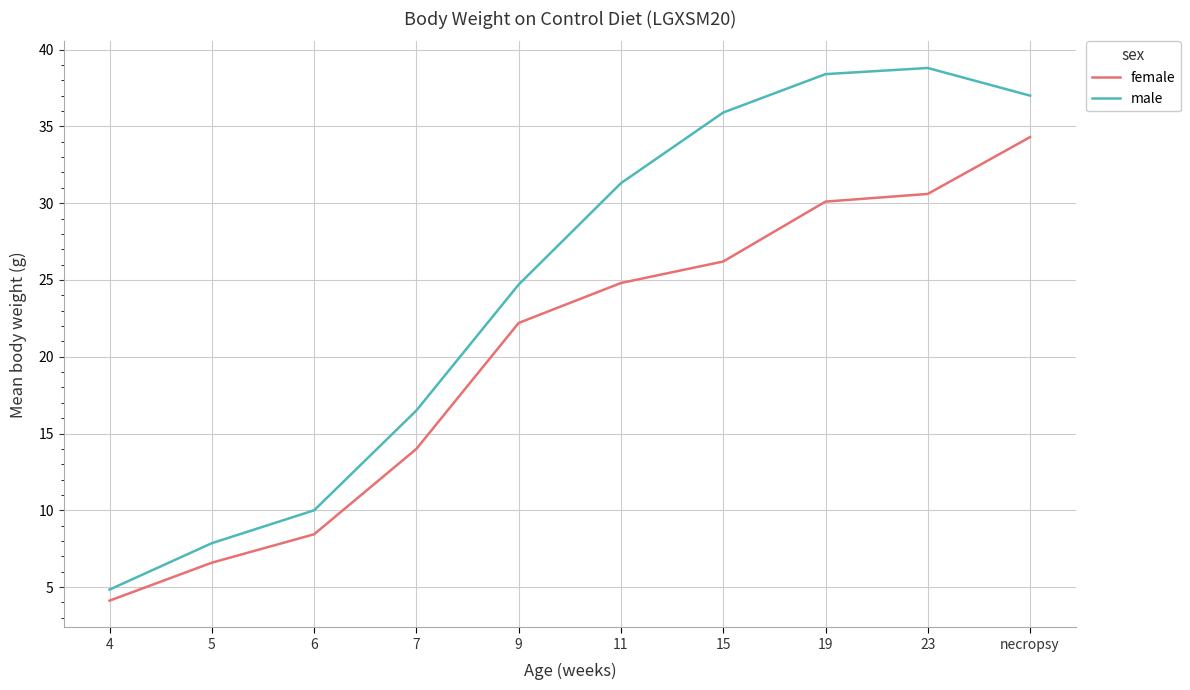

What is the difference between the highest and lowest values at 19?

8.3